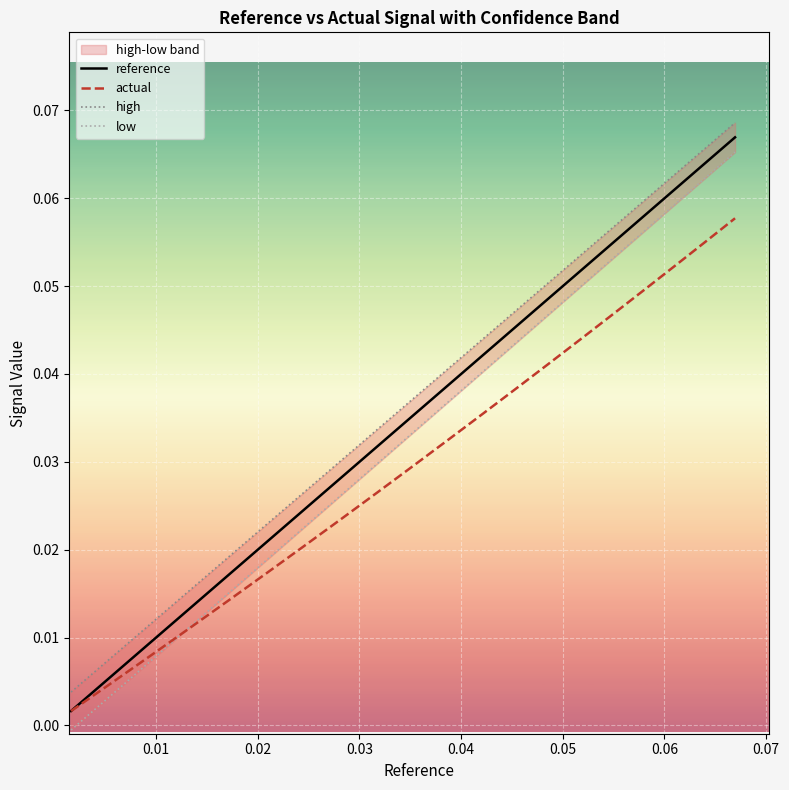

True or false: reference and actual cross at least once.

False